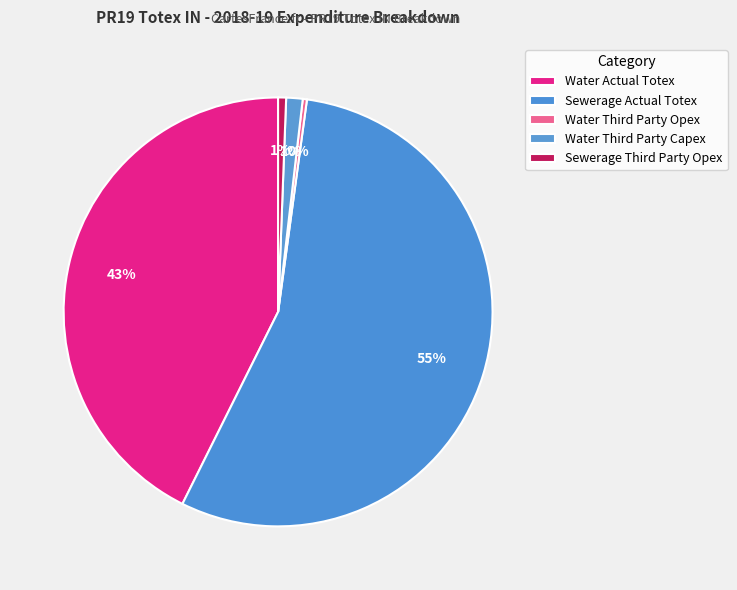

Which category accounts for the majority?

Sewerage Actual Totex